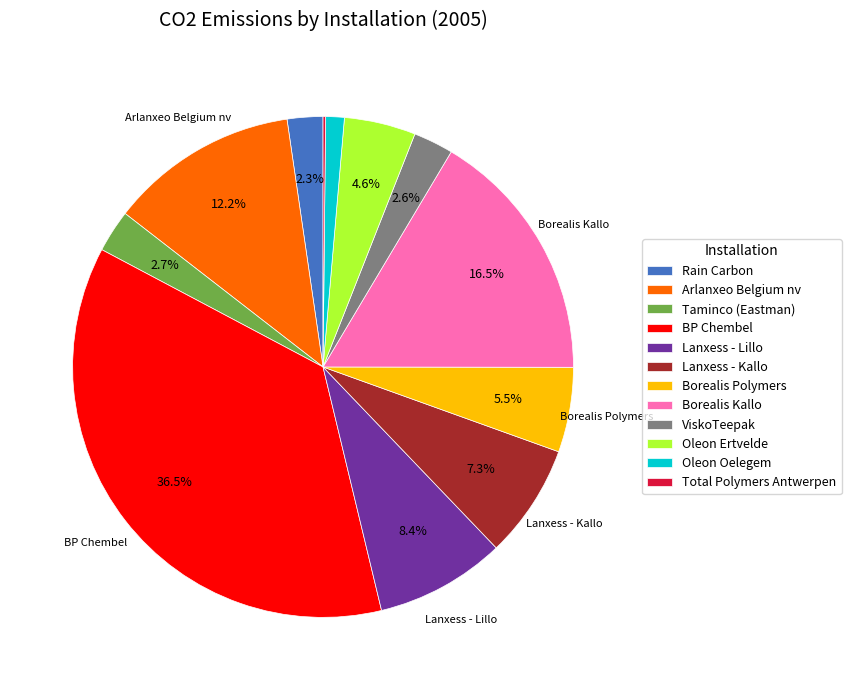

Between Arlanxeo Belgium nv and BP Chembel, which is larger?

BP Chembel